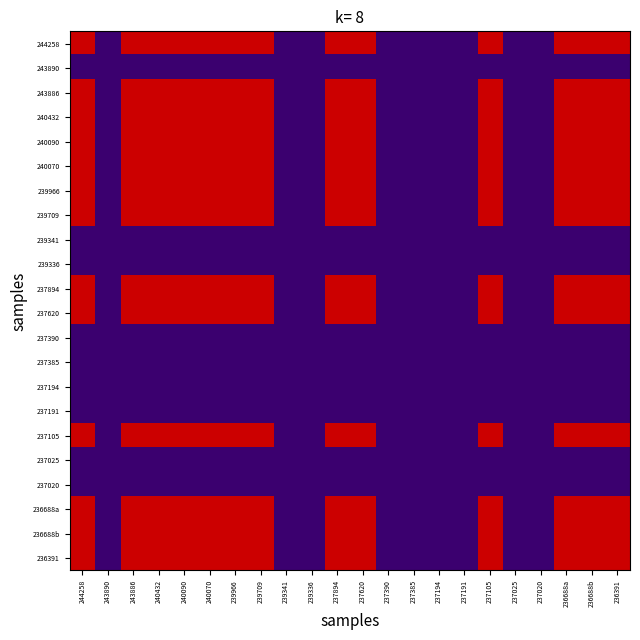

Rank the series at 244258 from lowest to highest value.

243890, 239341, 239336, 237390, 237385, 237194, 237191, 237025, 237020, 236688a, 236688b, 236391, 240432, 244258, 243886, 240090, 240070, 239709, 237894, 237620, 239966, 237105